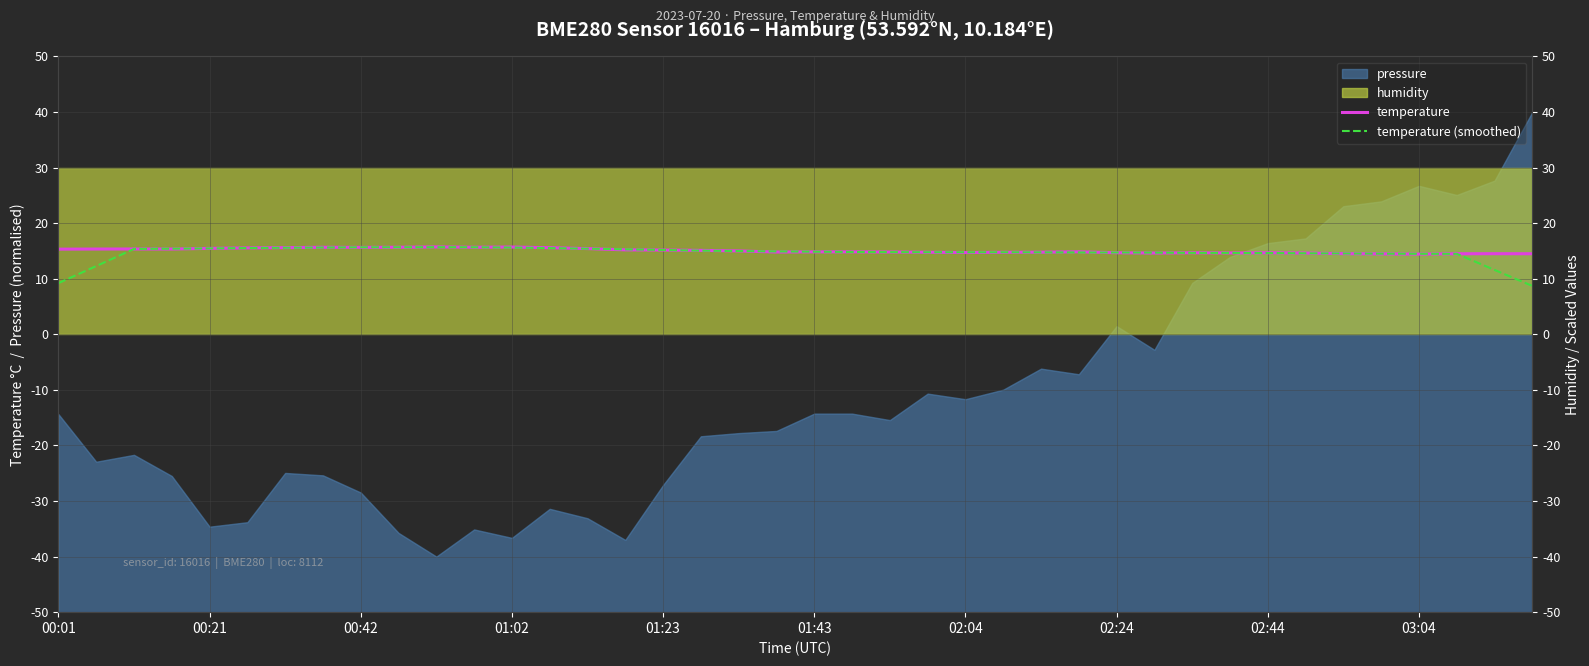

At which category does temperature reach its first local peak?

00:42